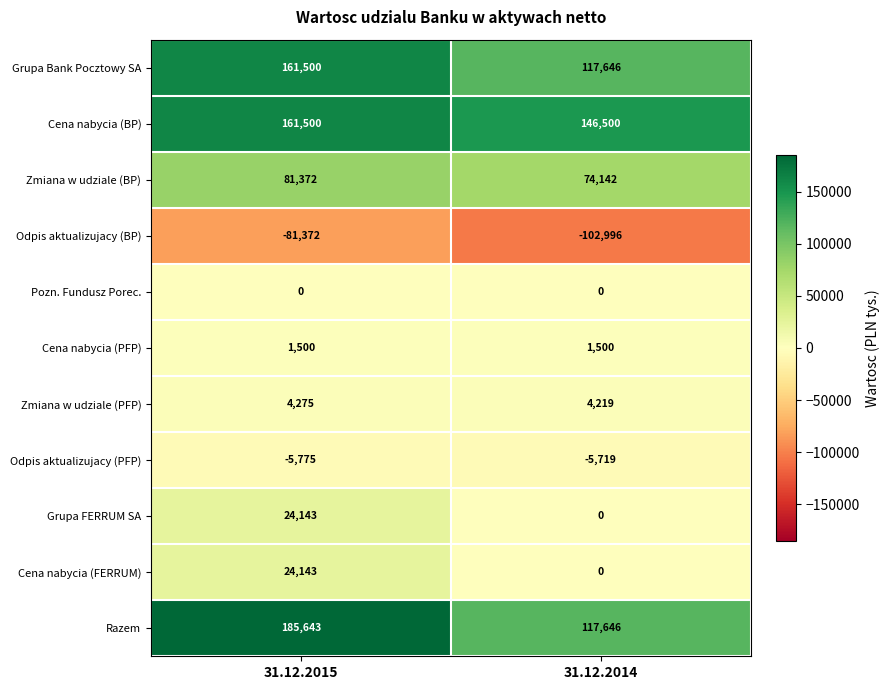

What is the highest value of the Zmiana w udziale (PFP) series?

4275